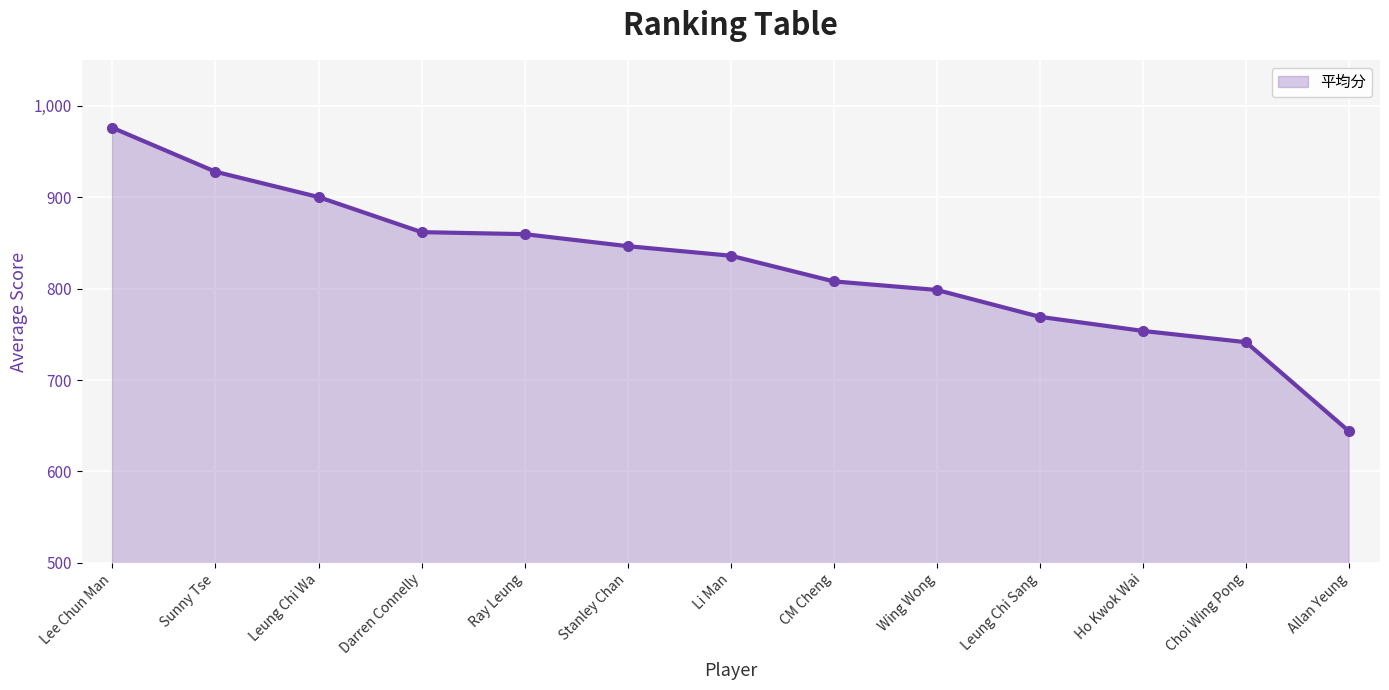

Is it true that the value at Wing Wong is 1261.7?

False